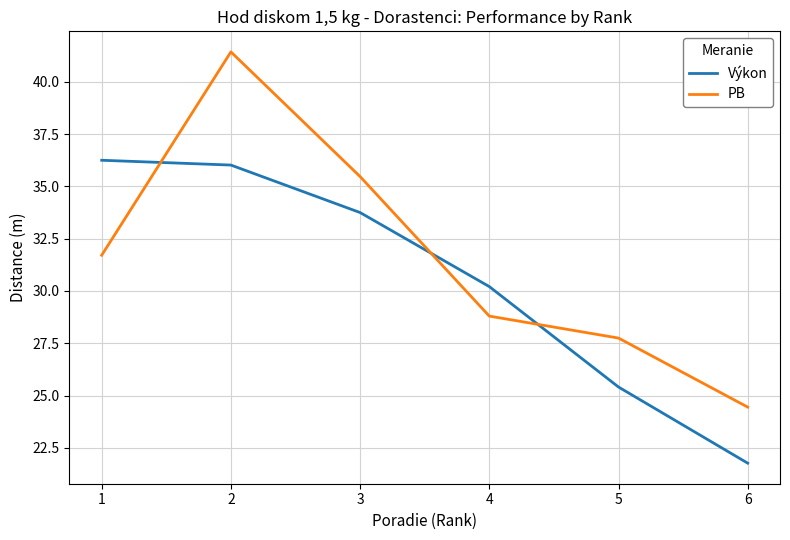

Count the number of data series in this chart.

2